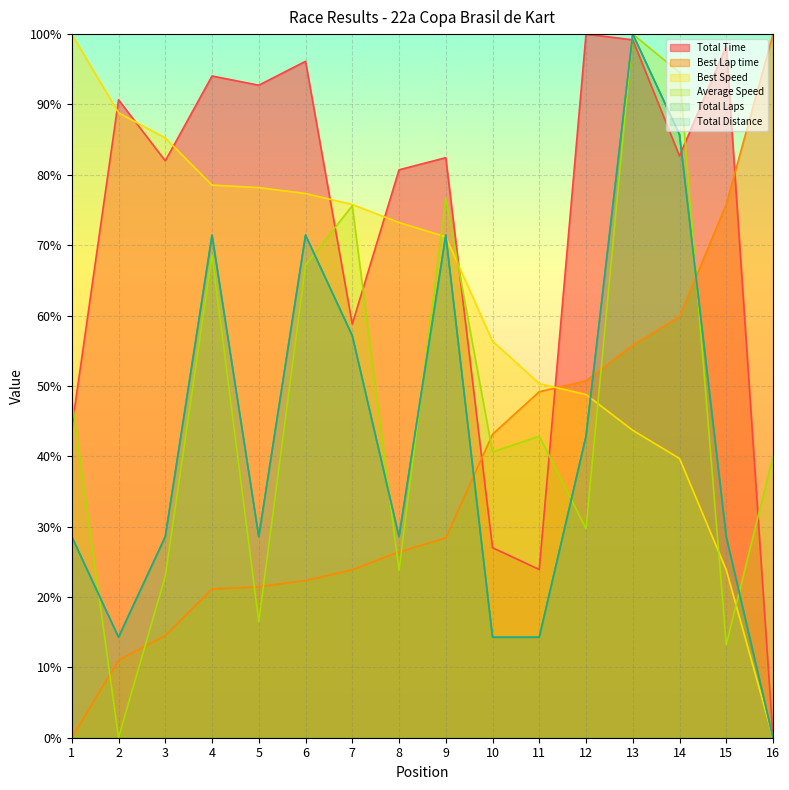

True or false: Best Speed has more than 2 interior local peaks.

False